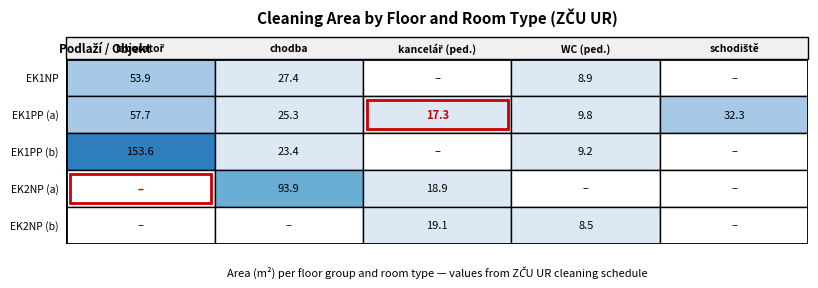

Count the number of data series in this chart.

5